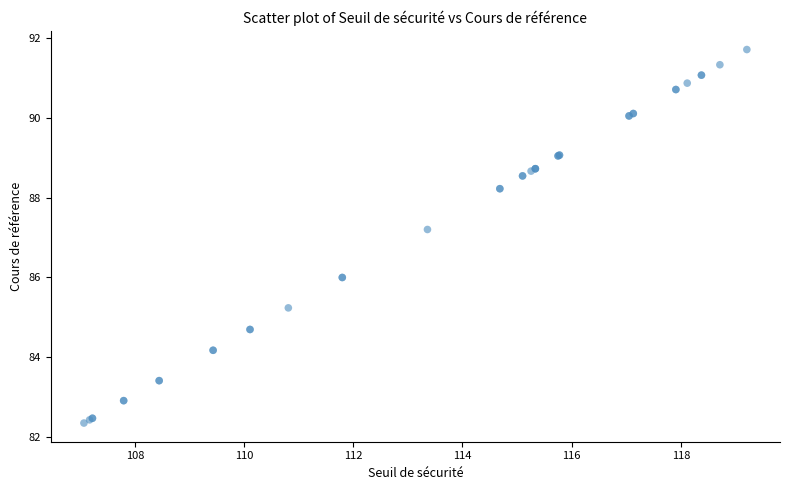

What Y value in the scatter plot is closest to 87?

87.2